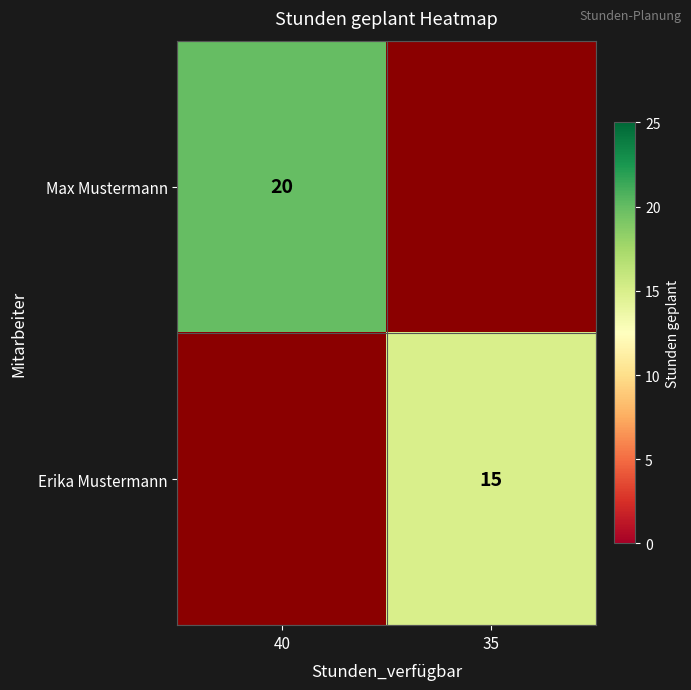

Is the value of Max Mustermann at 40 greater than the value of Erika Mustermann at 35?

Yes